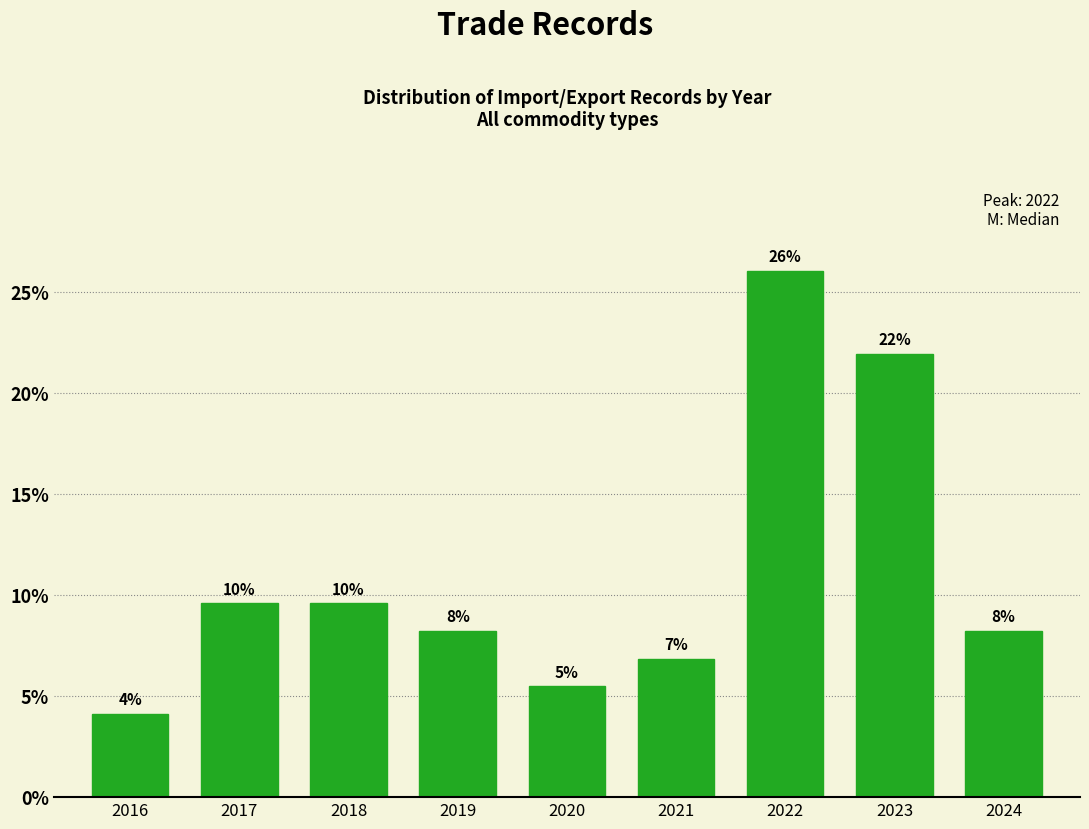

Does the chart contain any negative values?

No